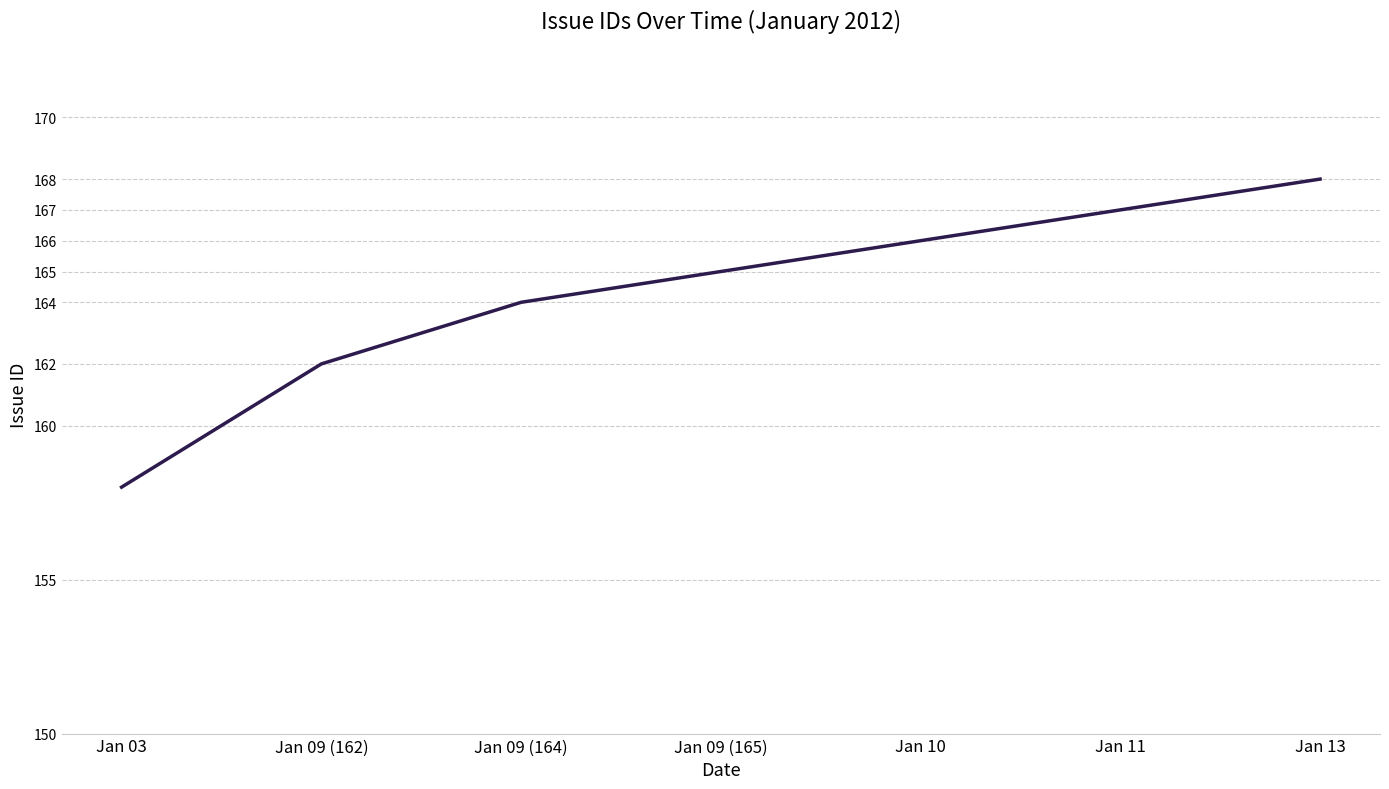

What is the approximate value at Jan 03, to the nearest 5?

160